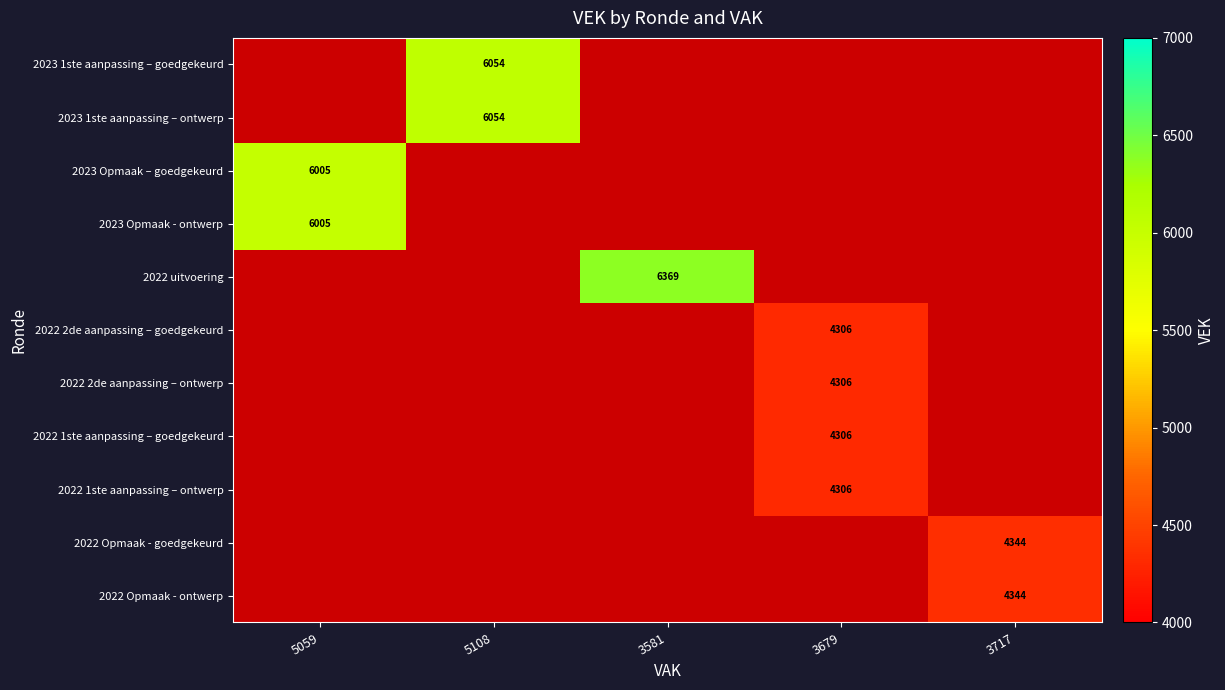

The value of 2022 1ste aanpassing – goedgekeurd at 3679 is 6948. True or false?

False